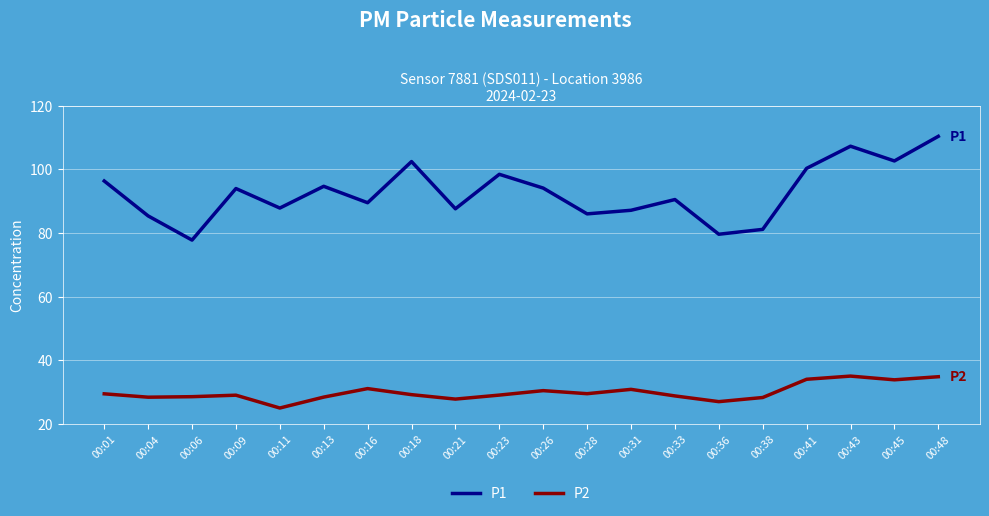

Does the chart display data point markers on the line(s)?

No